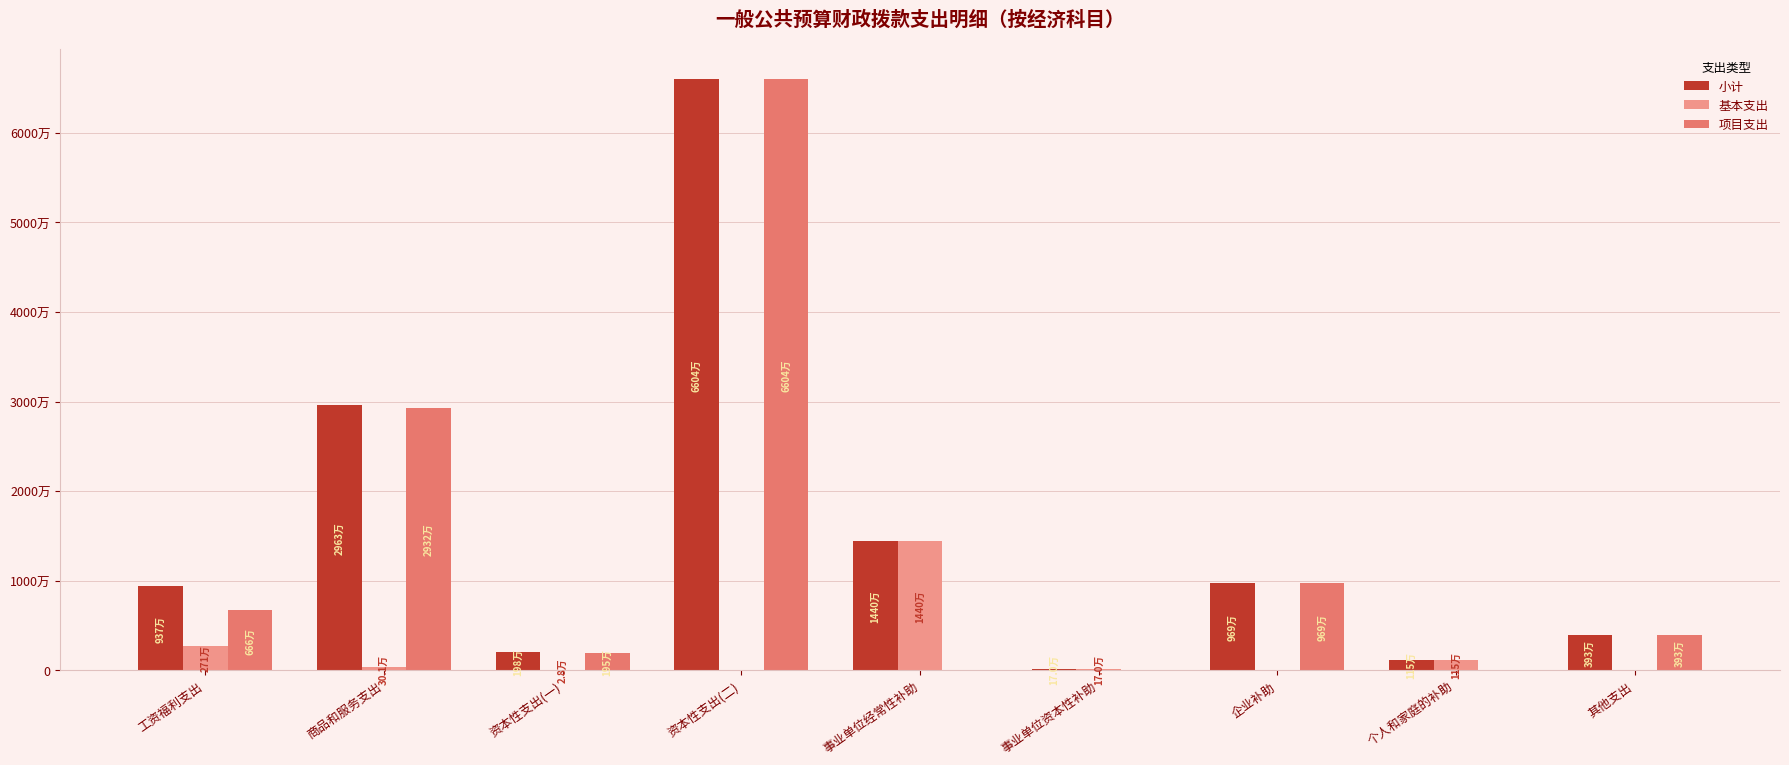

At 商品和服务支出, list the series in order from largest to smallest.

小计, 项目支出, 基本支出